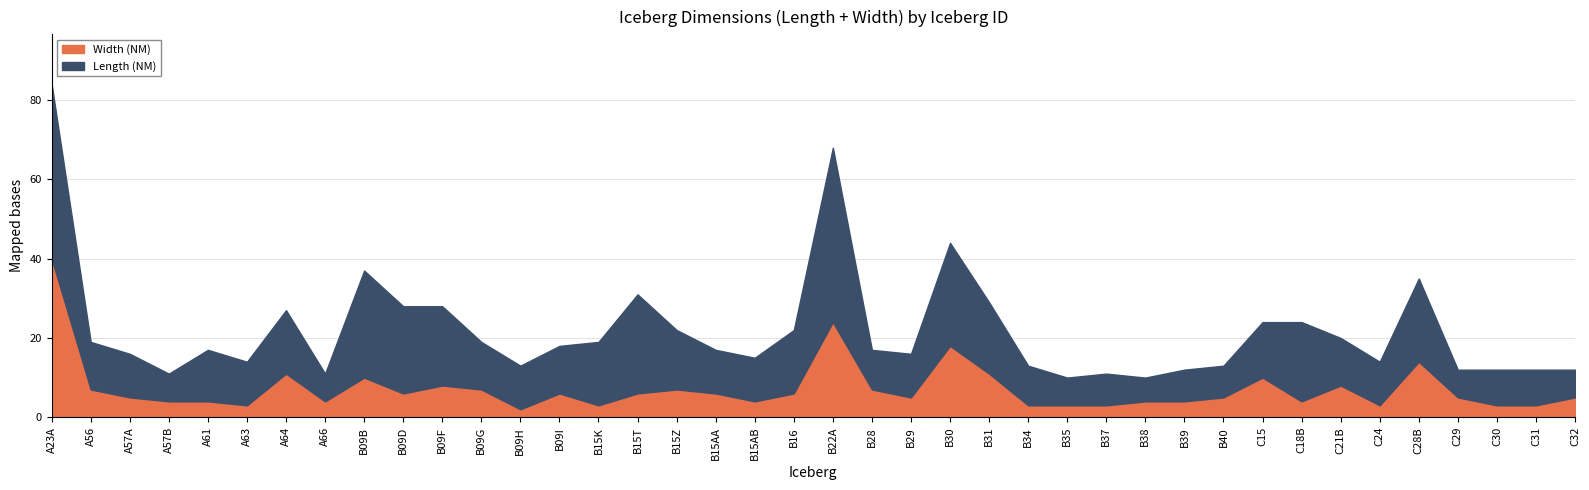

Where is Width (NM) nearest to the value 21?

B22A